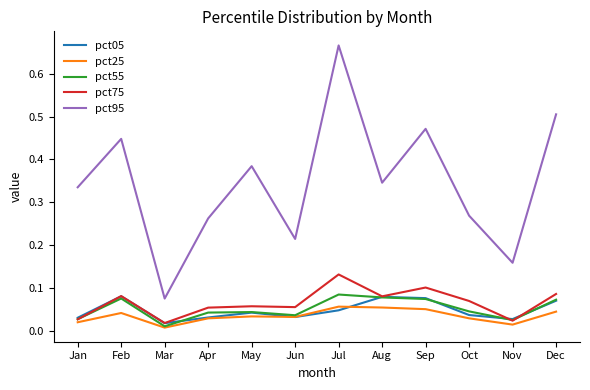

Which series ends up on top after the final intersection of pct05 and pct25?

pct05